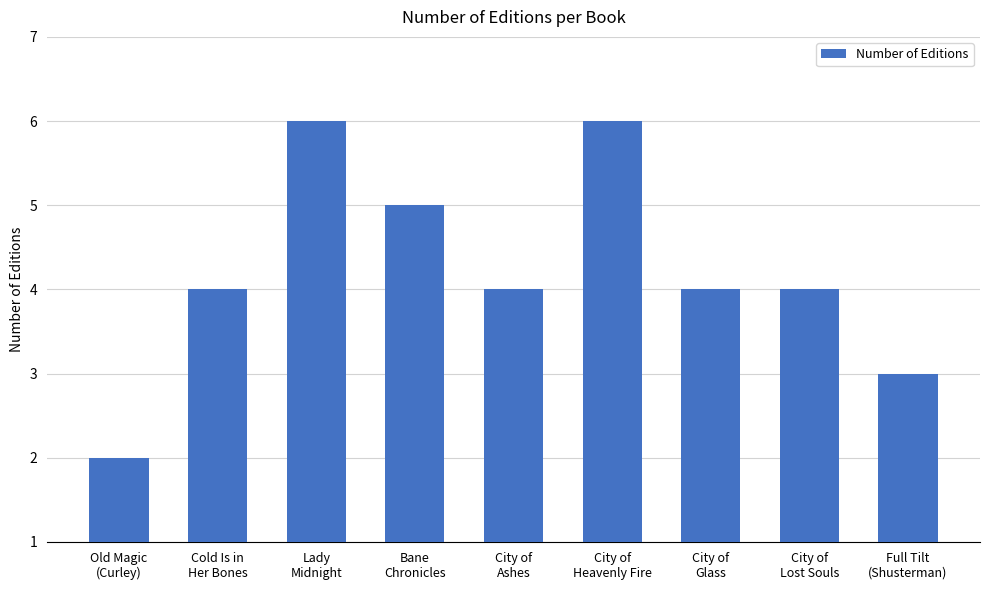

What is the approximate value at Old Magic
(Curley)?

2